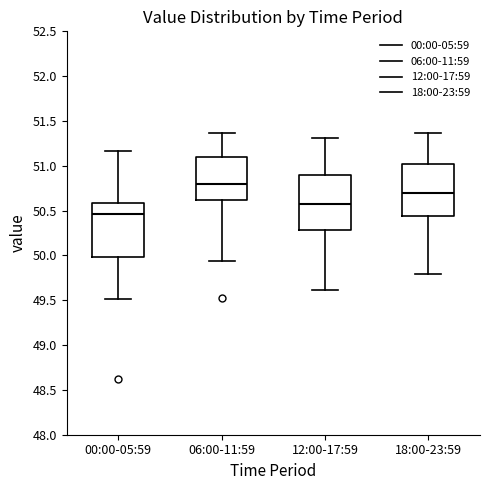

Which box's median line is the highest?

06:00-11:59